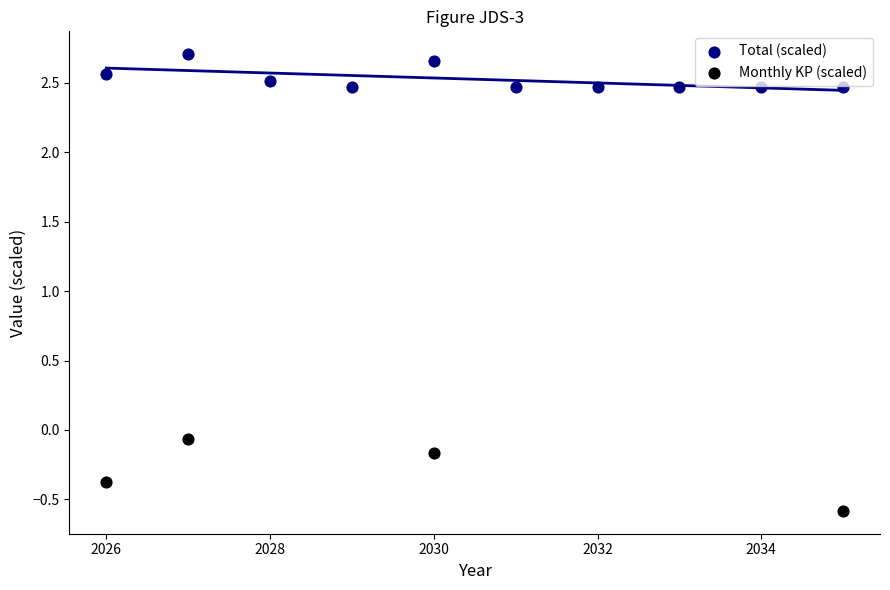

Which series has the largest Y range (max minus min)?

Monthly KP (scaled)